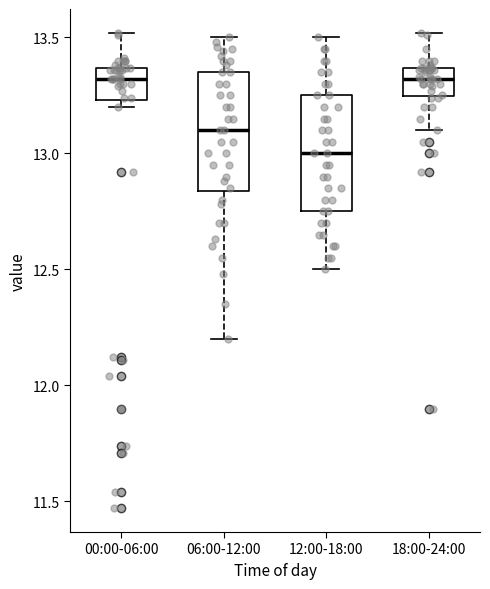

Reading left to right, read every box against the y-axis: the position of its median line, the range the box covers, and the ends of its whiskers. The values are not printed on the chart, so give them approximately, as read against the axis.

00:00-06:00: median 13.30, box 13.25 to 13.35, whiskers 13.20 to 13.50
06:00-12:00: median 13.10, box 12.85 to 13.35, whiskers 12.20 to 13.50
12:00-18:00: median 13.00, box 12.75 to 13.25, whiskers 12.50 to 13.50
18:00-24:00: median 13.30, box 13.25 to 13.35, whiskers 13.10 to 13.50